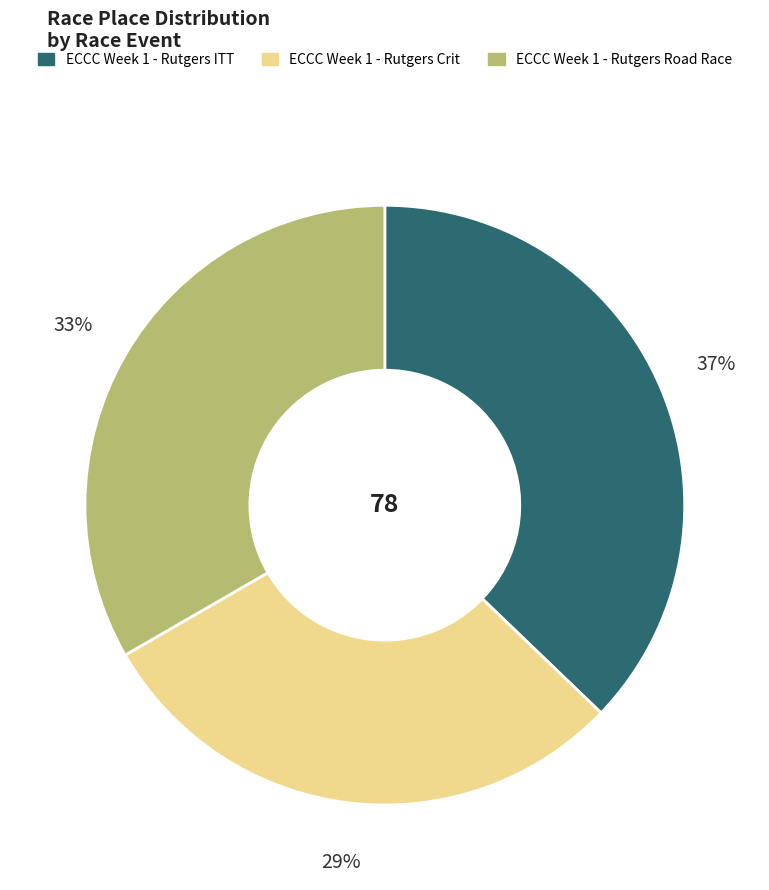

Which slice is the largest?

ECCC Week 1 - Rutgers ITT